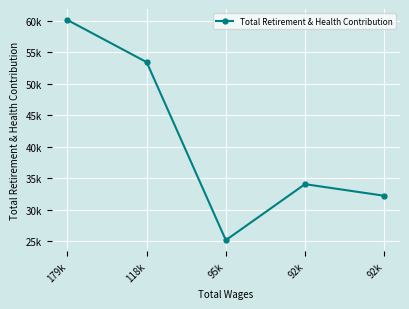

Is this an area chart (filled region under the line)?

No